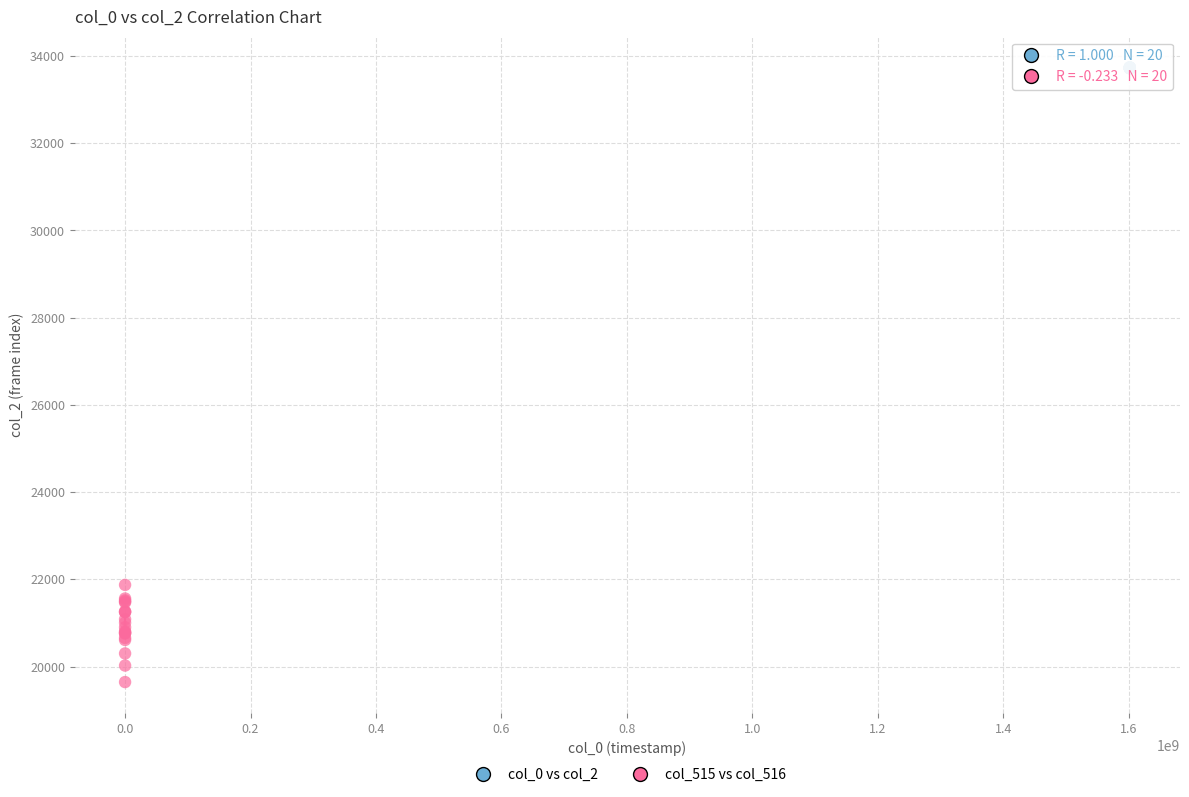

What are all the series names shown in the legend?

col_0 vs col_2, col_515 vs col_516